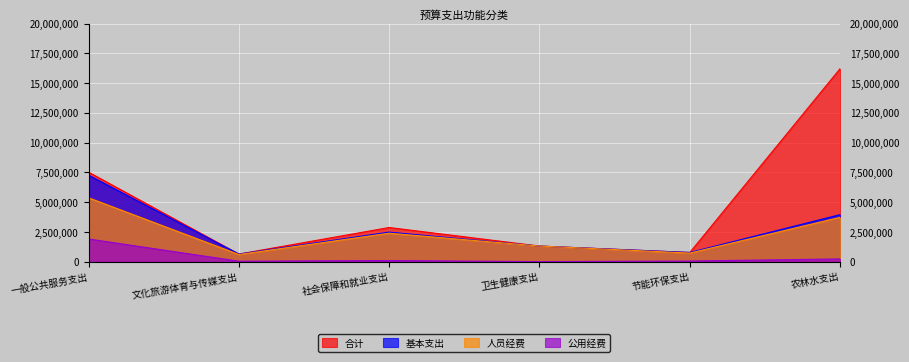

Which series has the widest spread of values?

合计